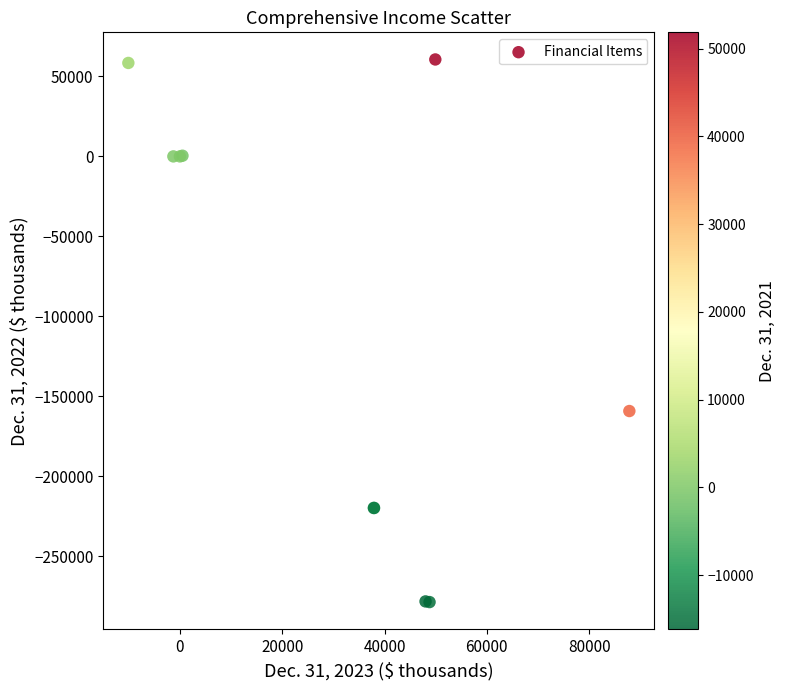

What Y value in the scatter plot is closest to -109011?

-159188